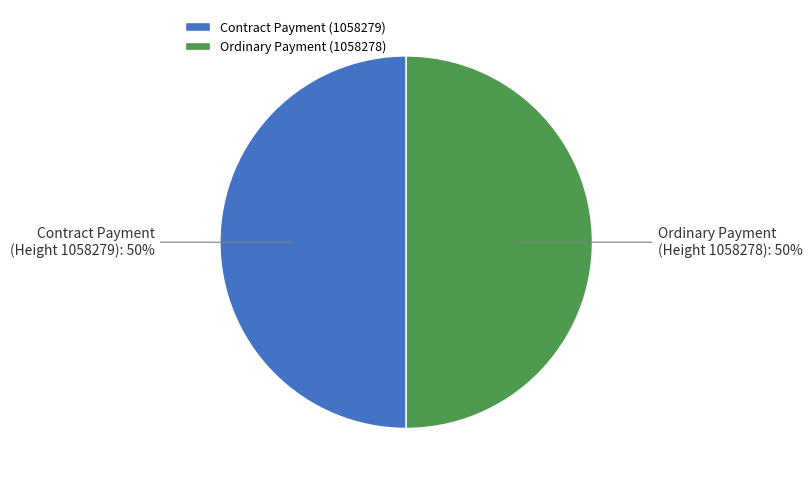

Approximately how many times larger is the value at Contract Payment (1058279) compared to Ordinary Payment (1058278)?

1.0